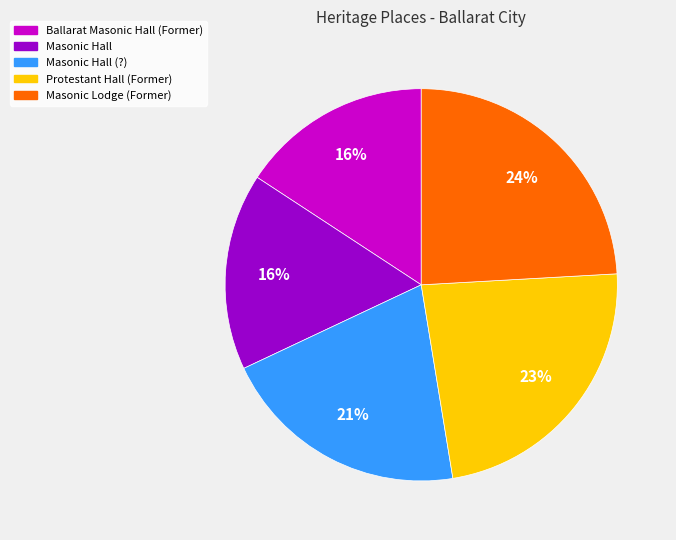

Count the number of slices in the pie.

5